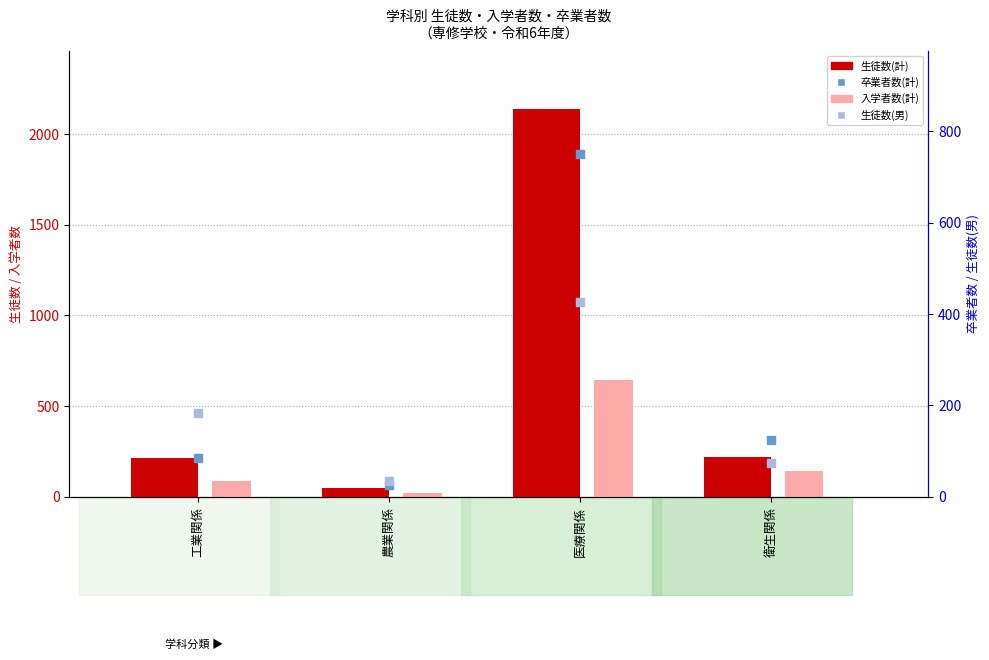

Which series has the widest spread of Y values?

生徒数(計)